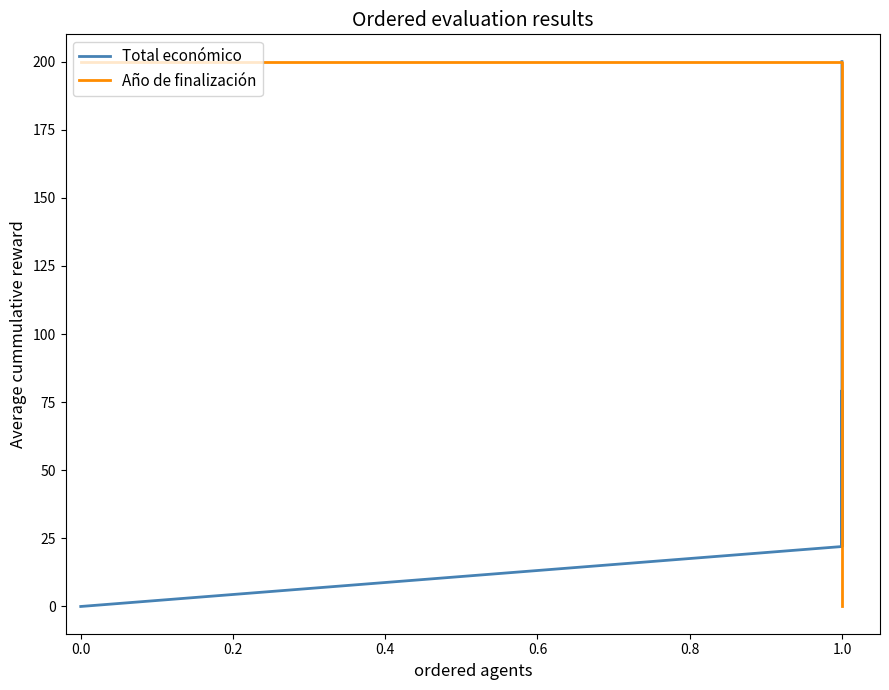

List the series in order of their peak value, lowest first.

Total económico, Año de finalización